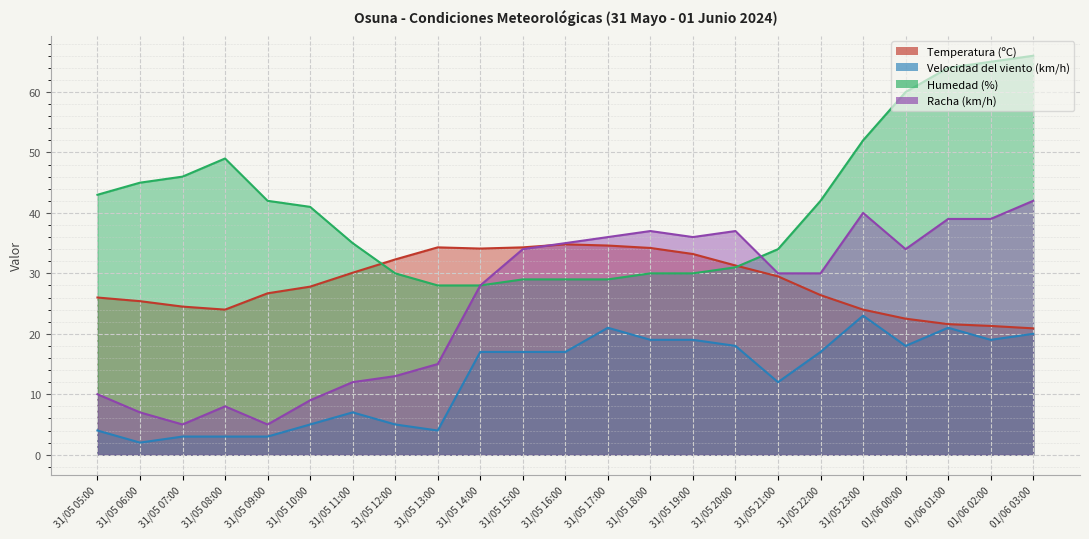

Where does the Temperatura (ºC) series first go above 27?

31/05 10:00